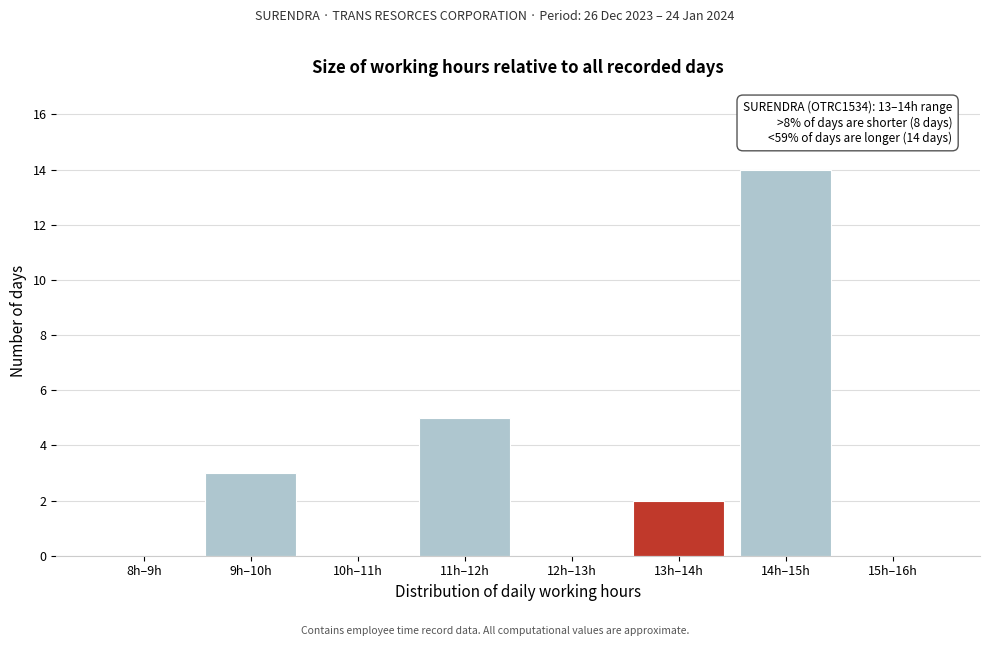

Reading left to right, extract all data points from this chart.

8h–9h=0	9h–10h=3	10h–11h=0	11h–12h=5	12h–13h=0	13h–14h=2	14h–15h=14	15h–16h=0